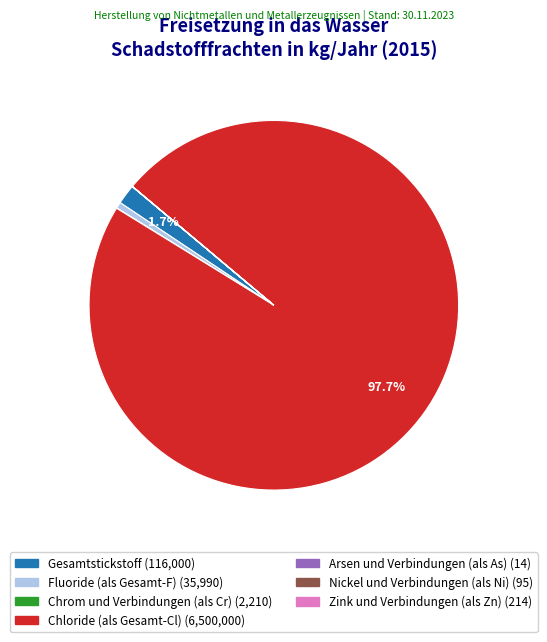

Is there a majority slice in this chart?

Yes